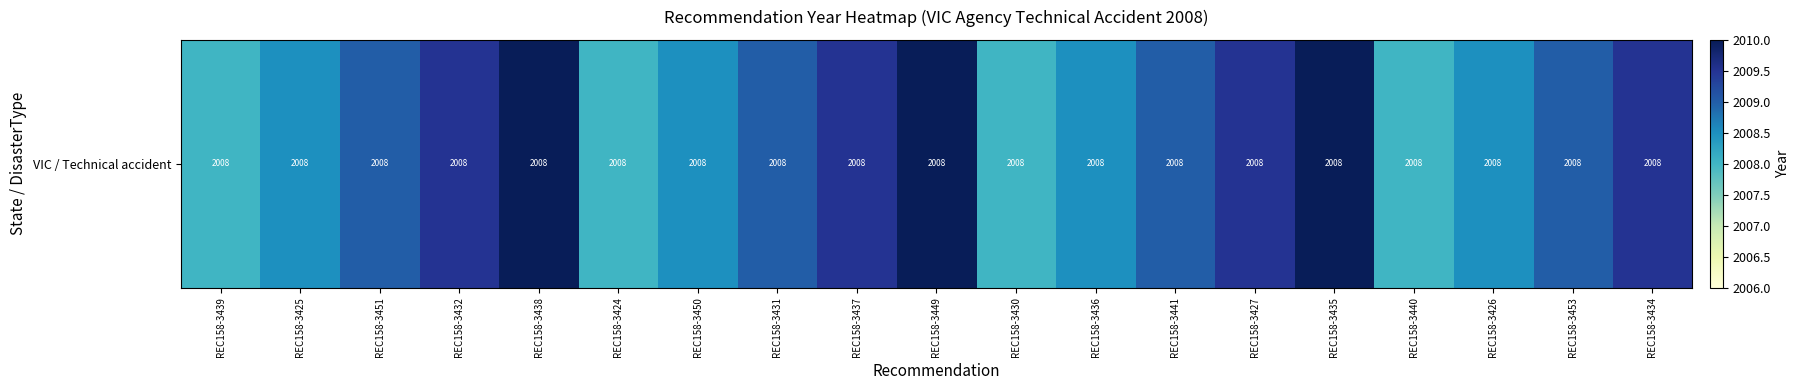

Where is the data nearest to the value 2009?

REC158-3451